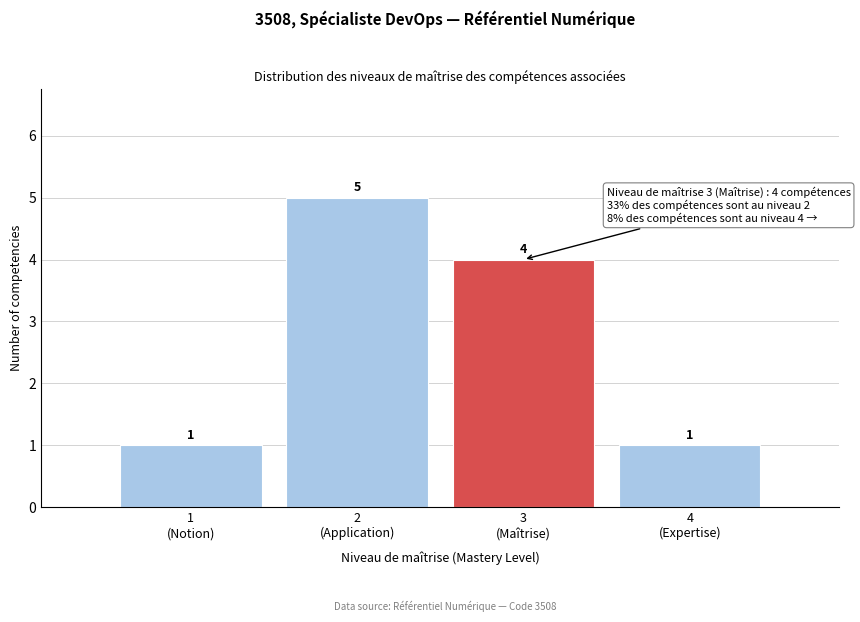

Reading right to left, list all the values displayed in this chart.

1	4	5	1